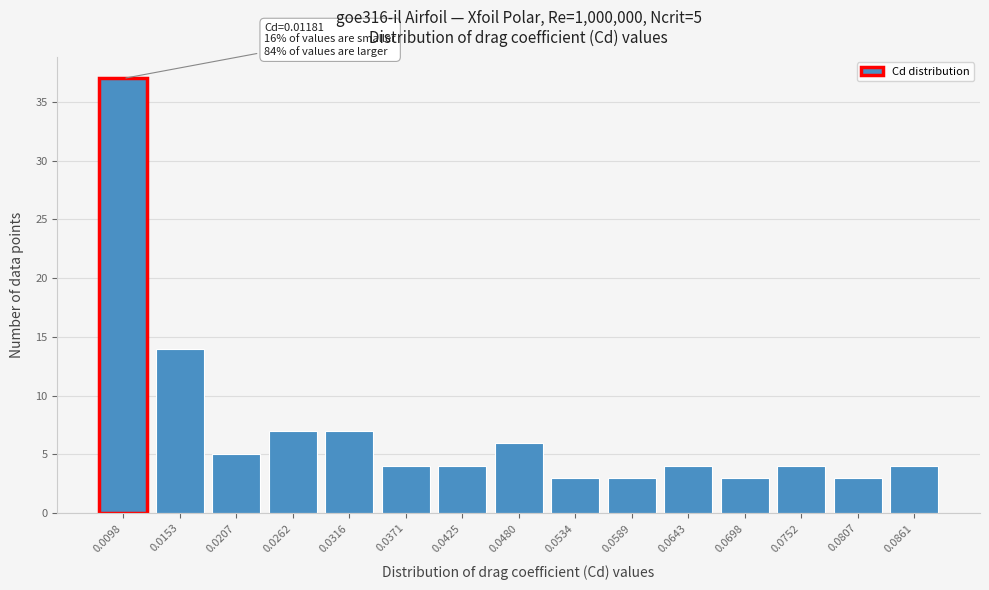

Reading right to left, what are all the values shown in this chart?

0.0861=4	0.0807=3	0.0752=4	0.0698=3	0.0643=4	0.0589=3	0.0534=3	0.0480=6	0.0425=4	0.0371=4	0.0316=7	0.0262=7	0.0207=5	0.0153=14	0.0098=37